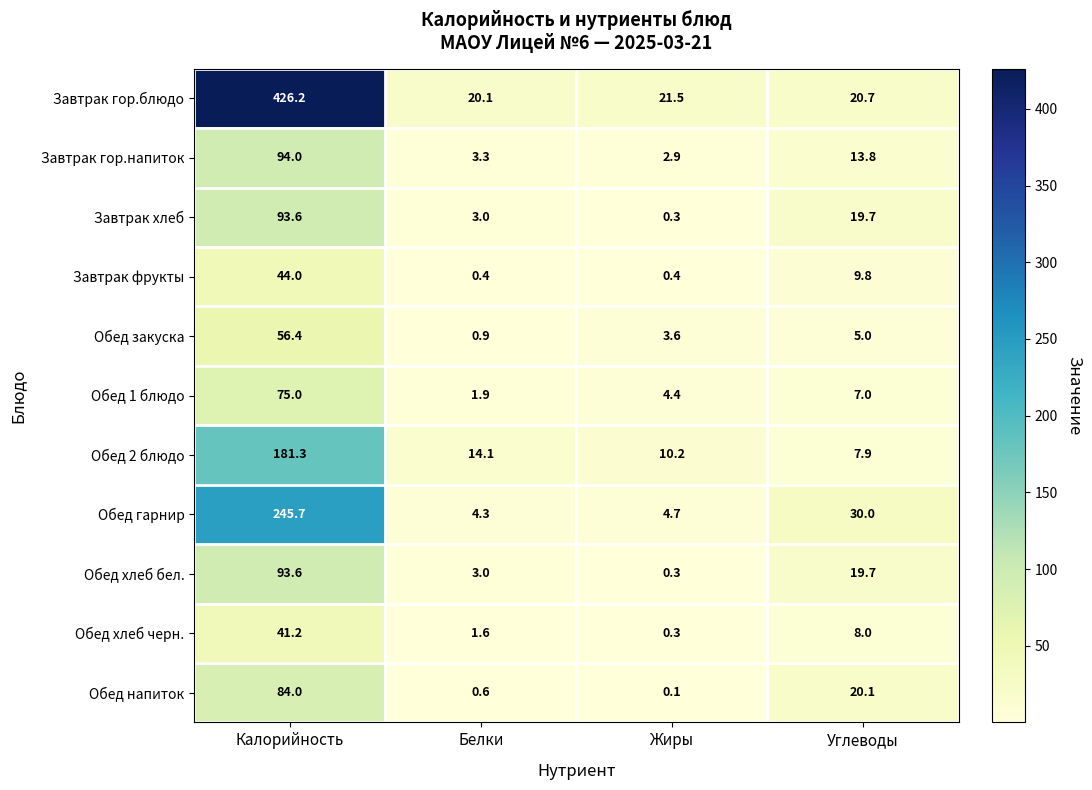

How many distinct data groups are displayed?

11